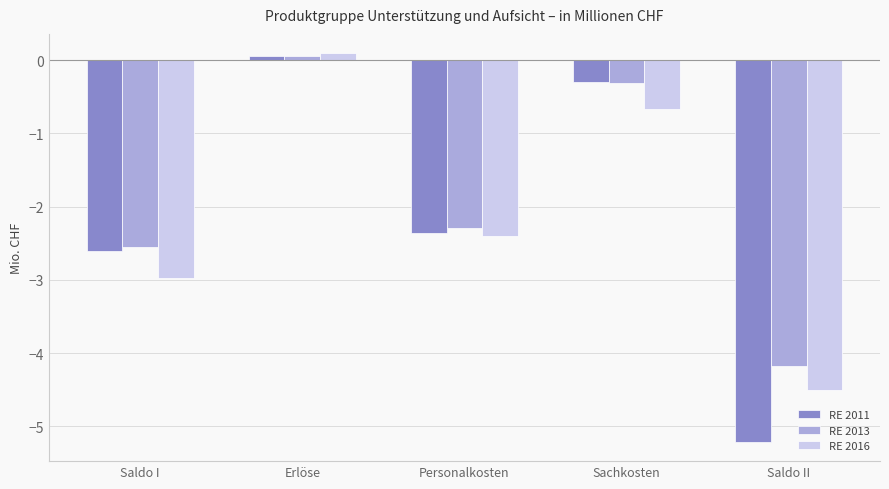

How many bars are there in total?

15